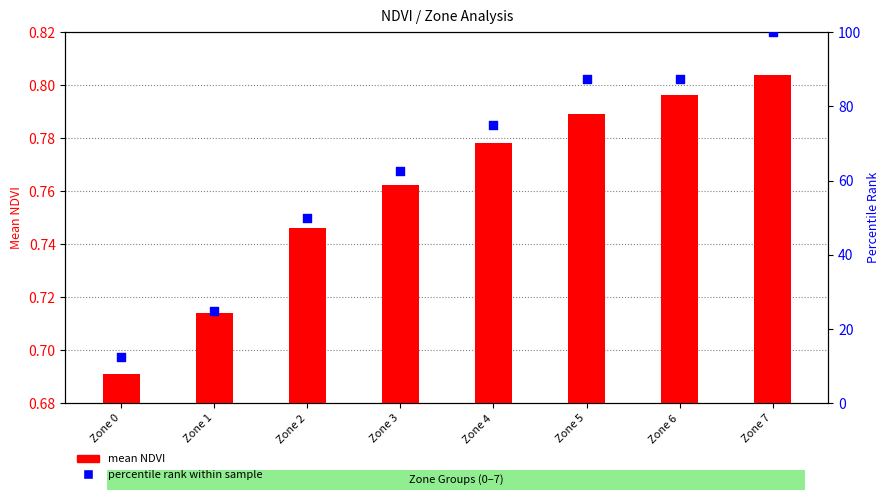

What are all the series names shown in the legend?

mean NDVI, percentile rank within sample